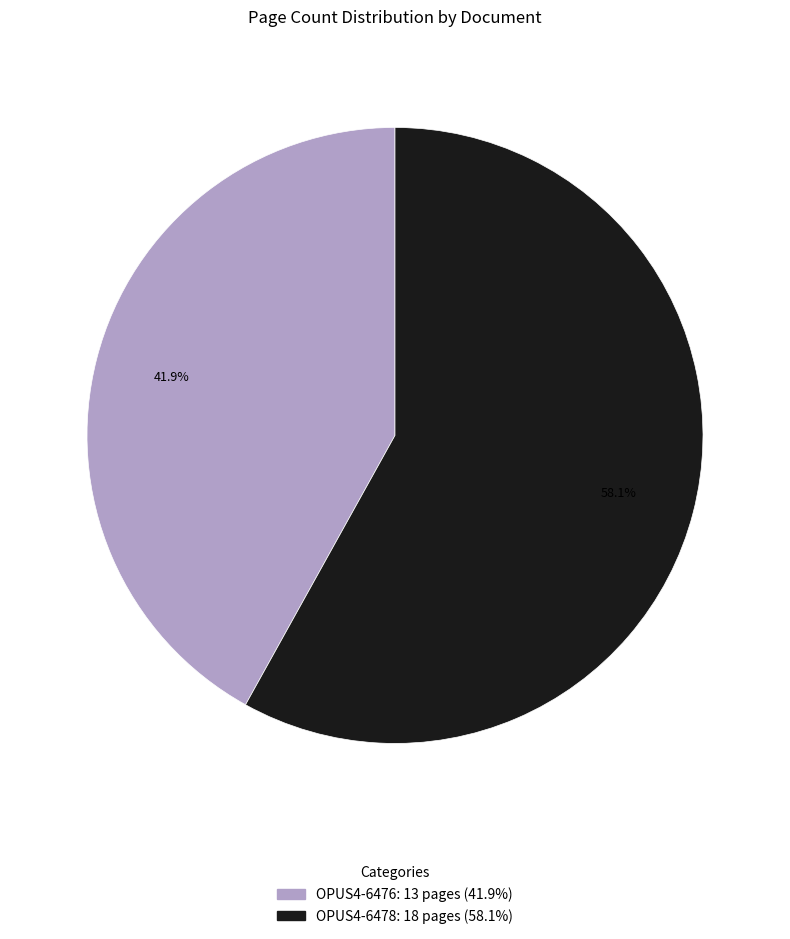

To the nearest percent, what portion does OPUS4-6478 represent?

58%